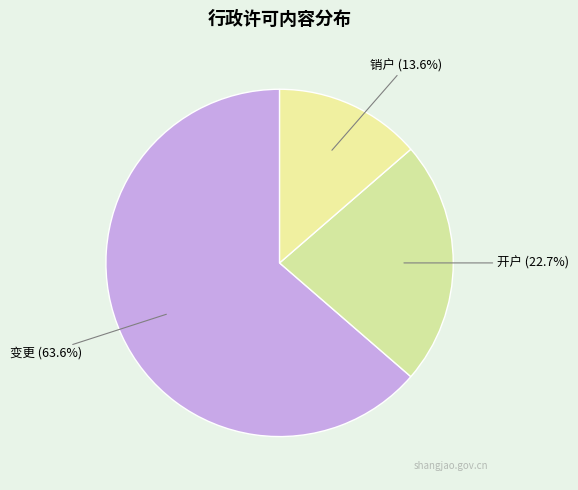

To the nearest percent, what is the difference between the largest and smallest slice percentages?

50%